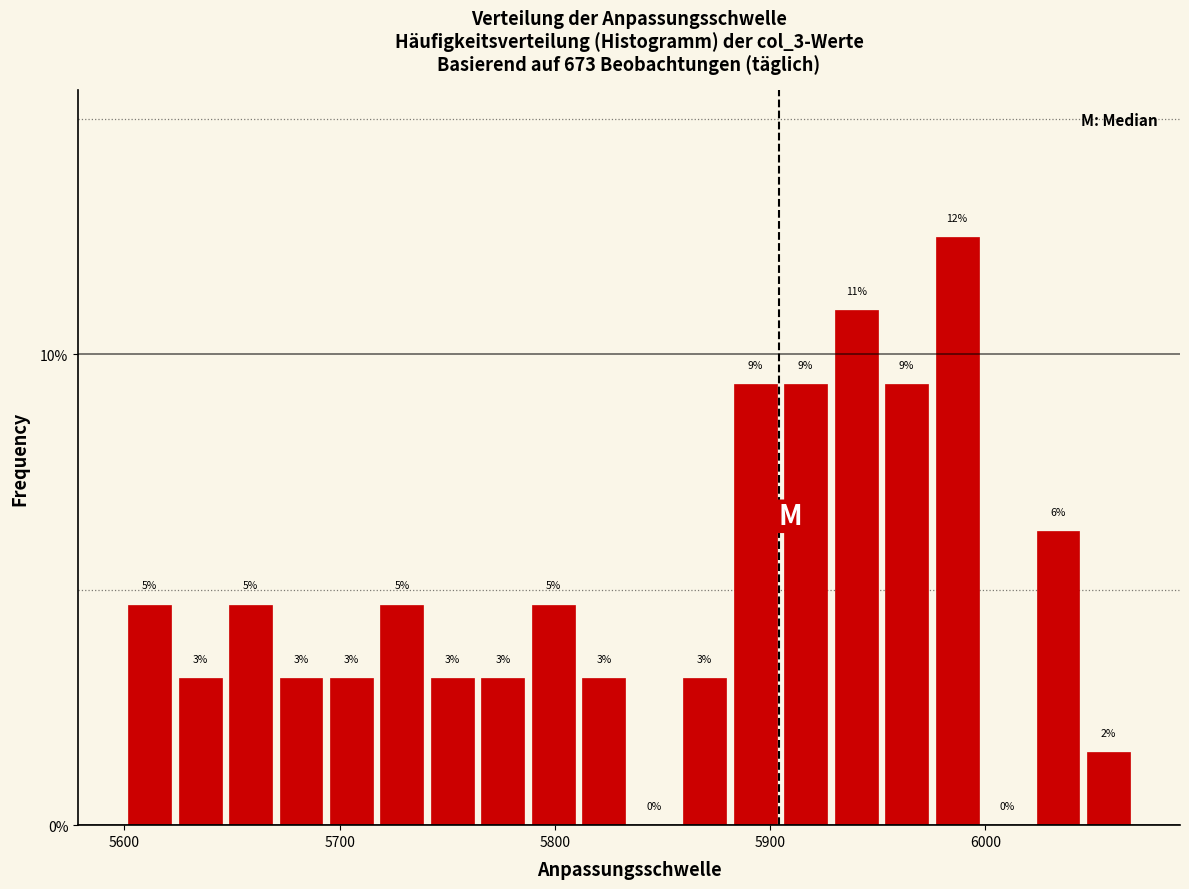

Around what value on the x-axis is the tallest bar? Give the approximate position of its centre, as read against the axis.

5990